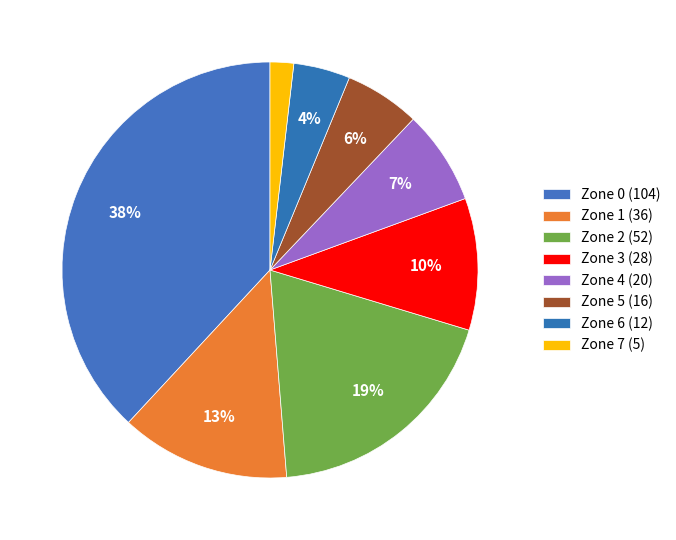

How many segments does this pie chart have?

8